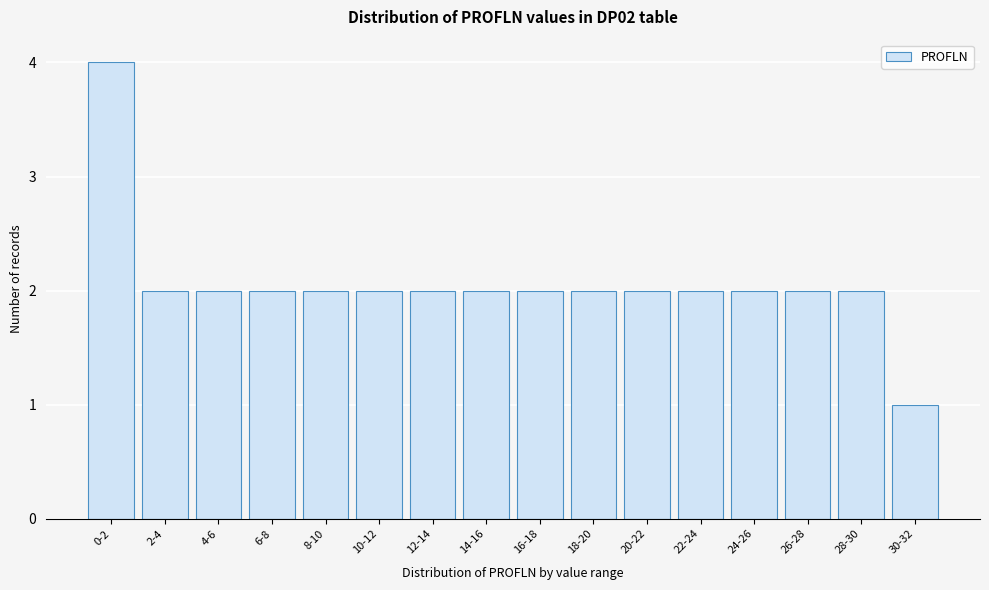

Reading left to right, list all the values displayed in this chart.

4	2	2	2	2	2	2	2	2	2	2	2	2	2	2	1